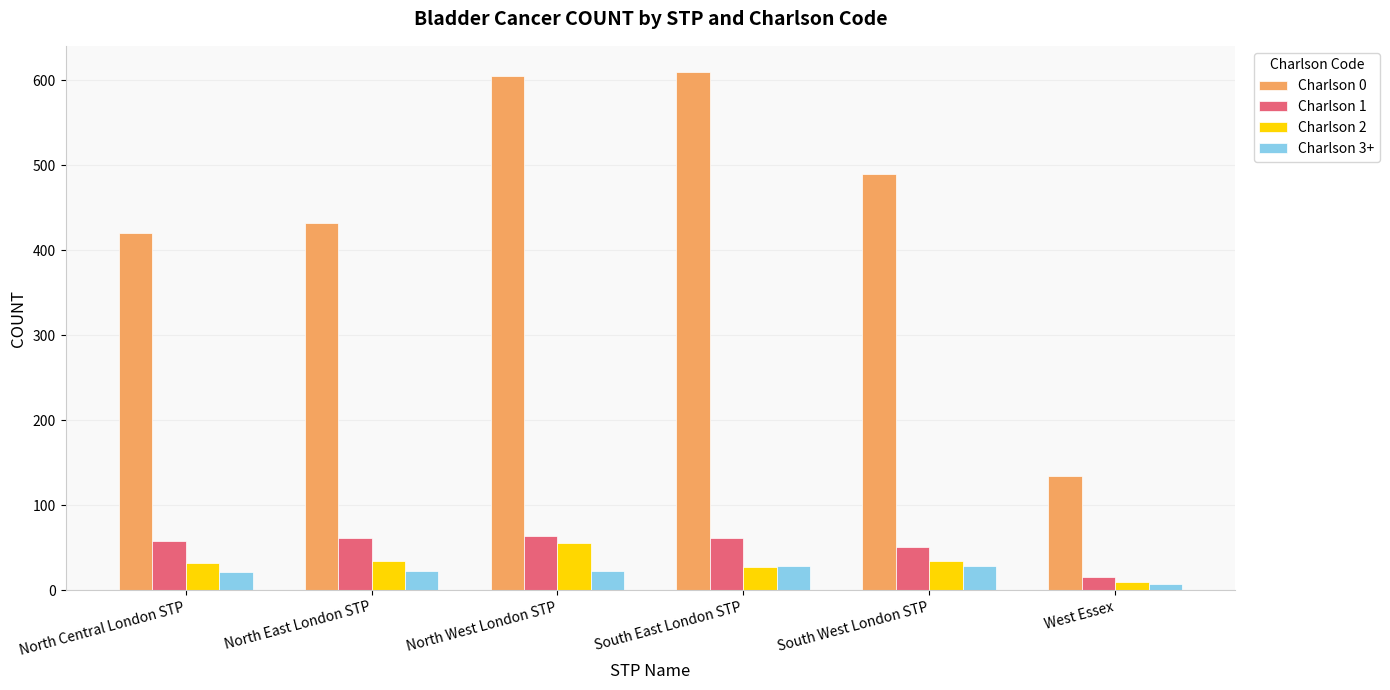

What position from the right is West Essex?

1